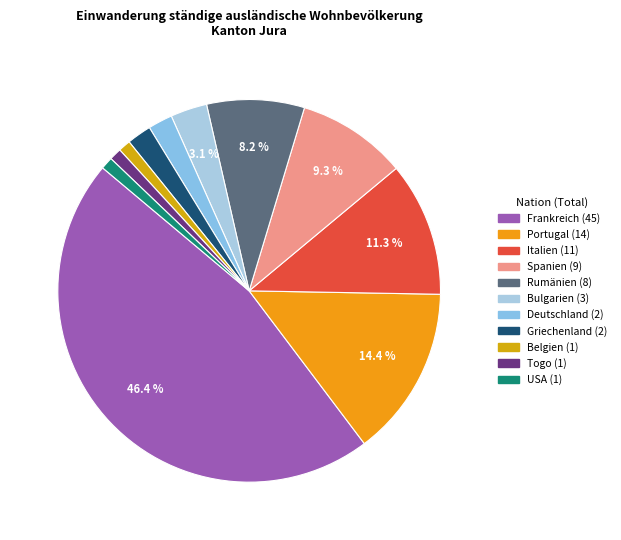

What percentage is NOT represented by Deutschland?

97.9%